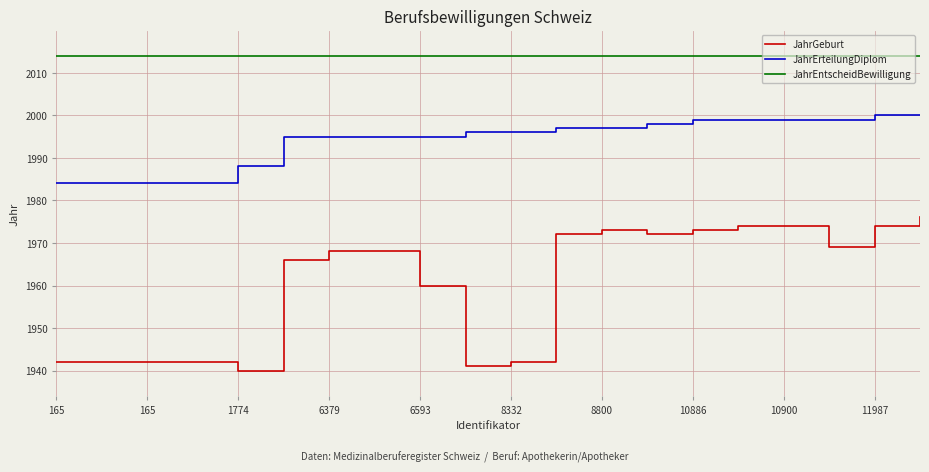

Which series has the widest spread of values?

JahrGeburt